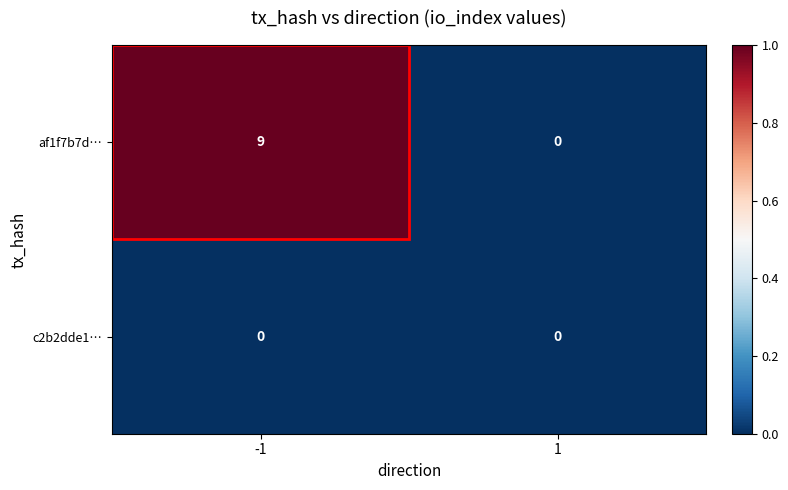

List the series in order of their peak value, highest first.

af1f7b7d…, c2b2dde1…